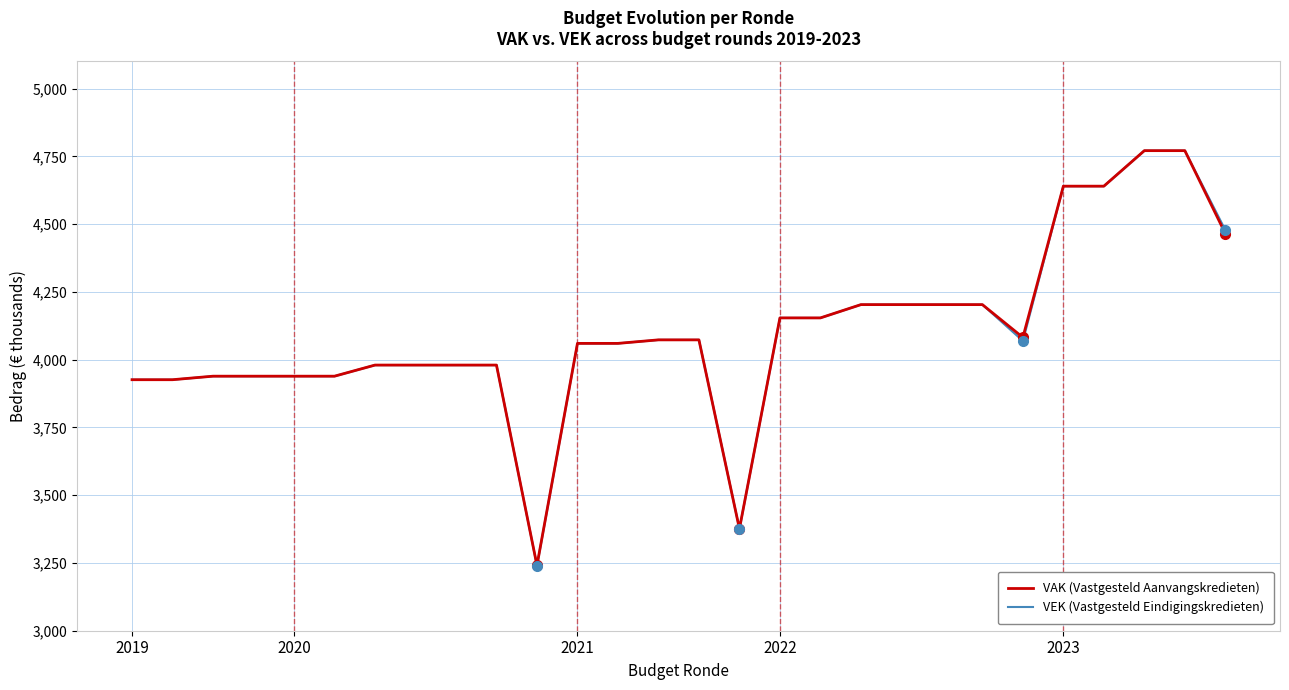

Reading left to right, list all the values displayed in this chart.

VAK (Vastgesteld Aanvangskredieten): 3926	3926	3939	3939	3939	3939	3980	3980	3980	3980	3241	4060	4060	4073	4073	3376	4154	4154	4203	4203	4203	4203	4082	4640	4640	4771	4771	4465
VEK (Vastgesteld Eindigingskredieten): 3926	3926	3939	3939	3939	3939	3980	3980	3980	3980	3240	4060	4060	4073	4073	3376	4154	4154	4203	4203	4203	4203	4069	4640	4640	4771	4771	4478